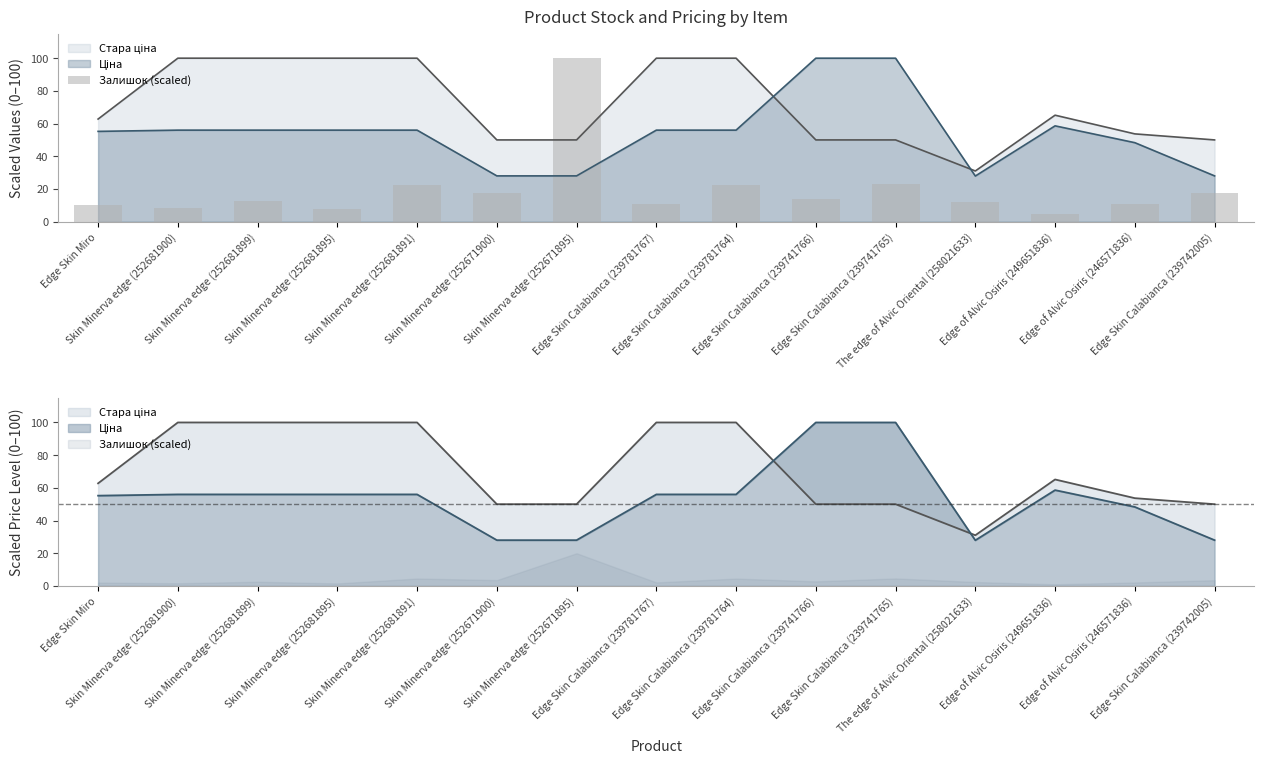

Is it true that the value at Skin Minerva edge (252681900) is 10.8?

False